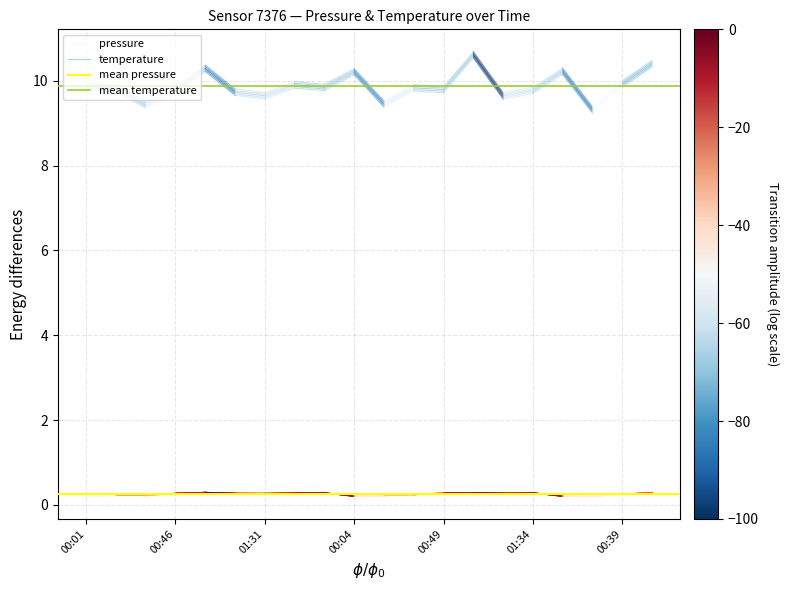

What is the minimum value for mean pressure?

0.3